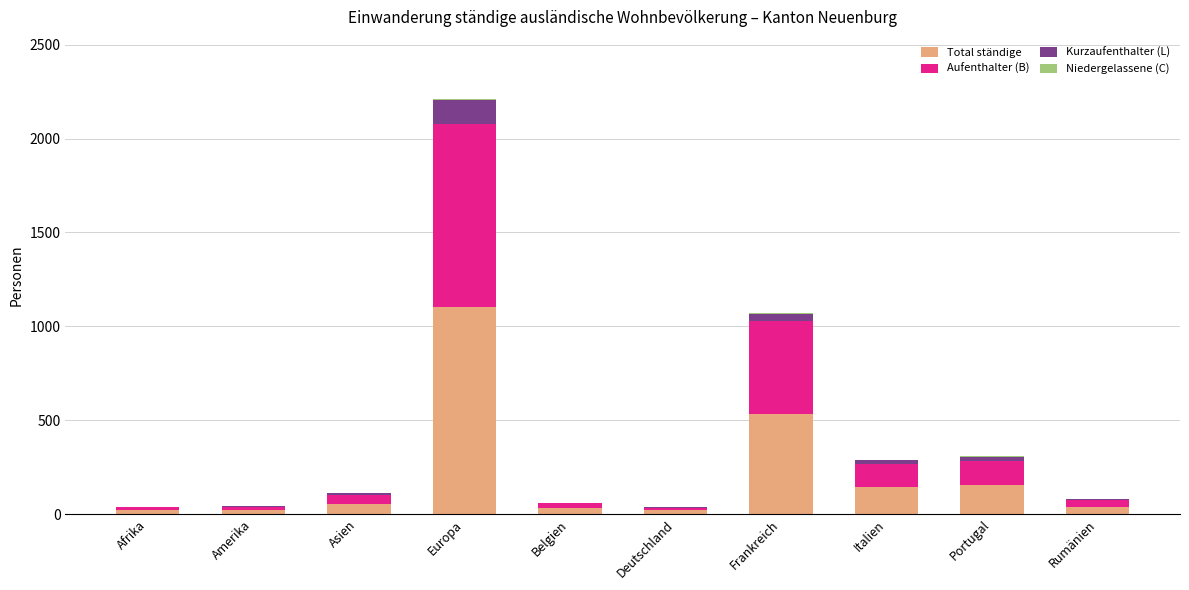

At which category is the sum across all series the highest?

Europa